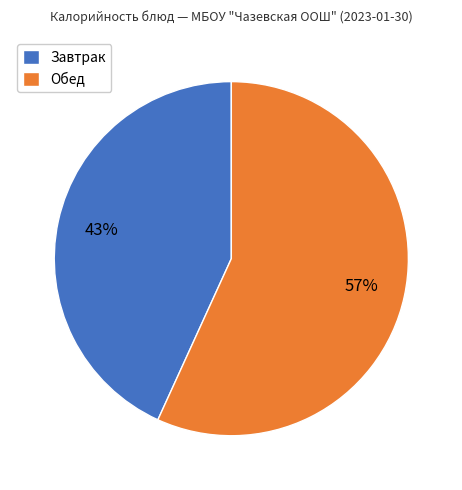

Is there any slice that represents more than half of the pie?

Yes